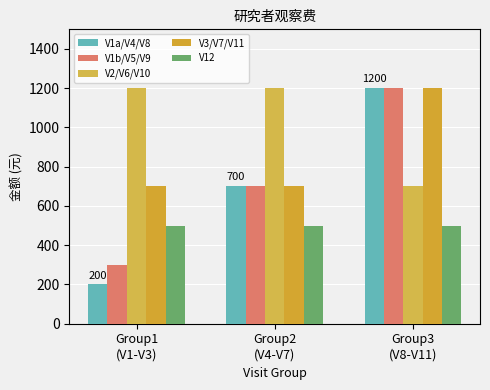

True or false: V3/V7/V11 has a value of 1847 at Group3
(V8-V11).

False